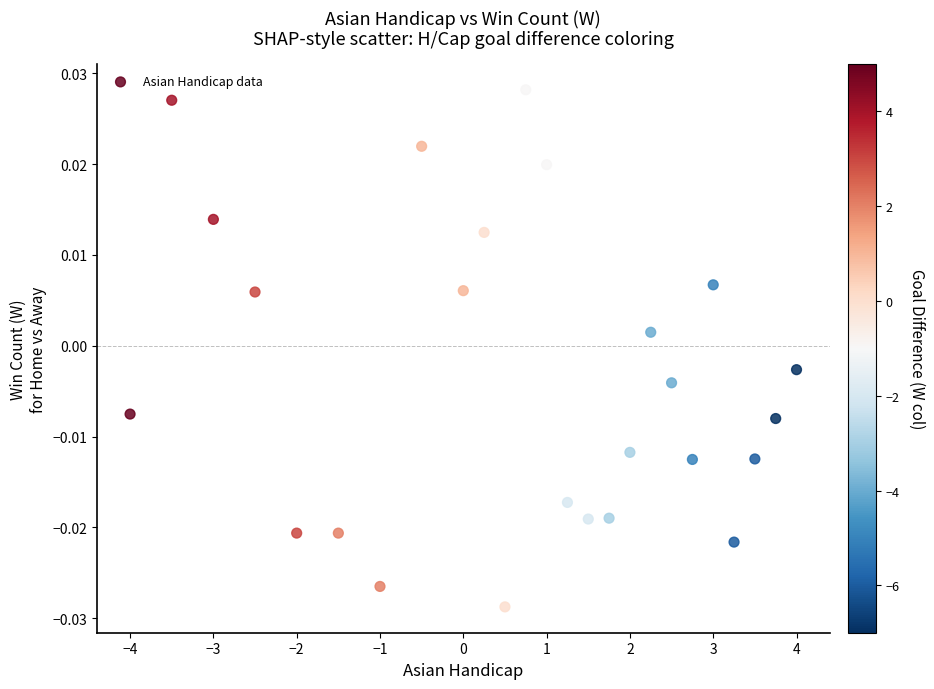

What is the range of X values (max minus min)?

8.0